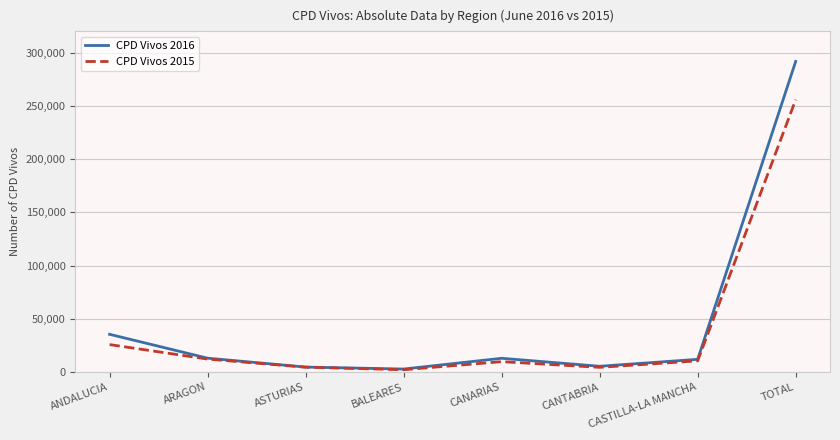

What position from the left is CANARIAS?

5